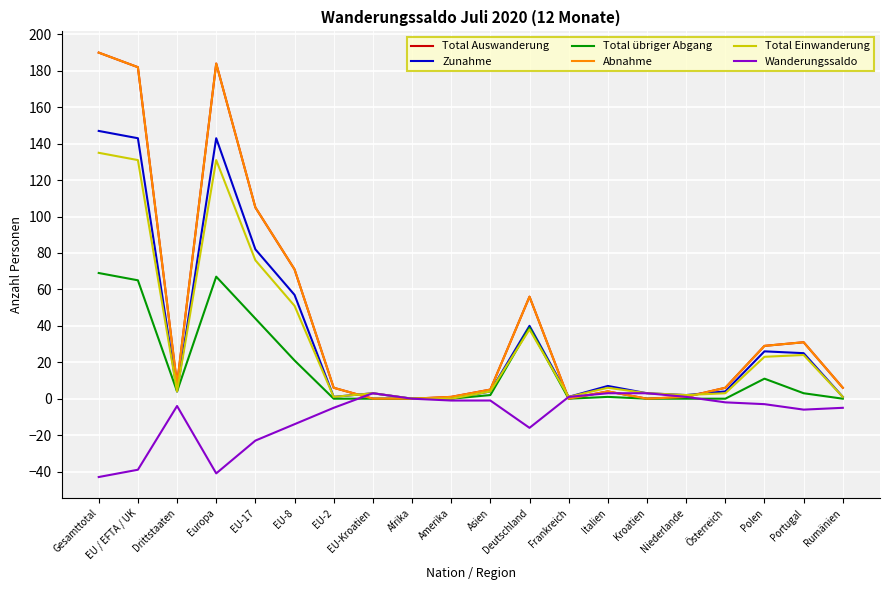

What is the maximum value for Abnahme?

190